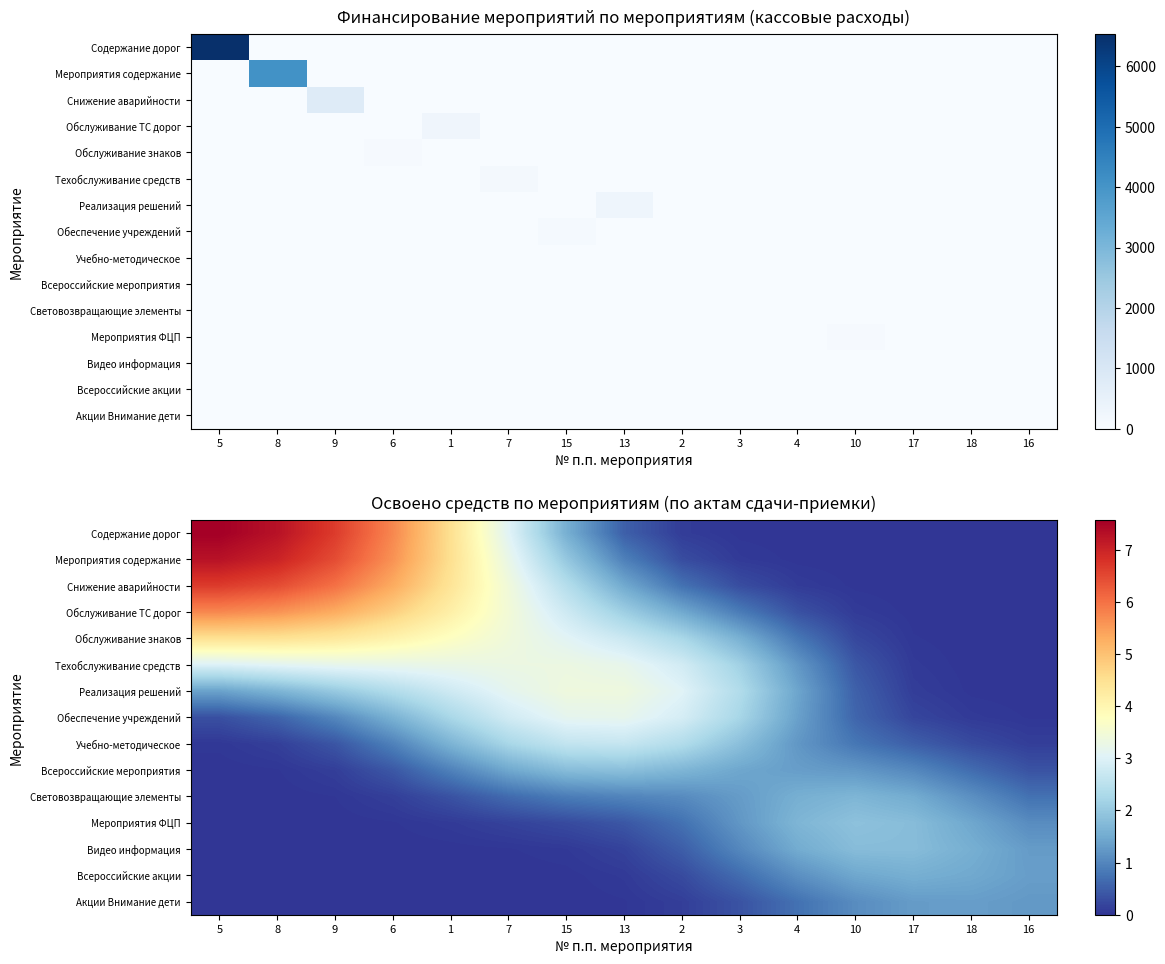

What is the difference between the maximum and minimum values in the Световозвращающие элементы series?

1.7